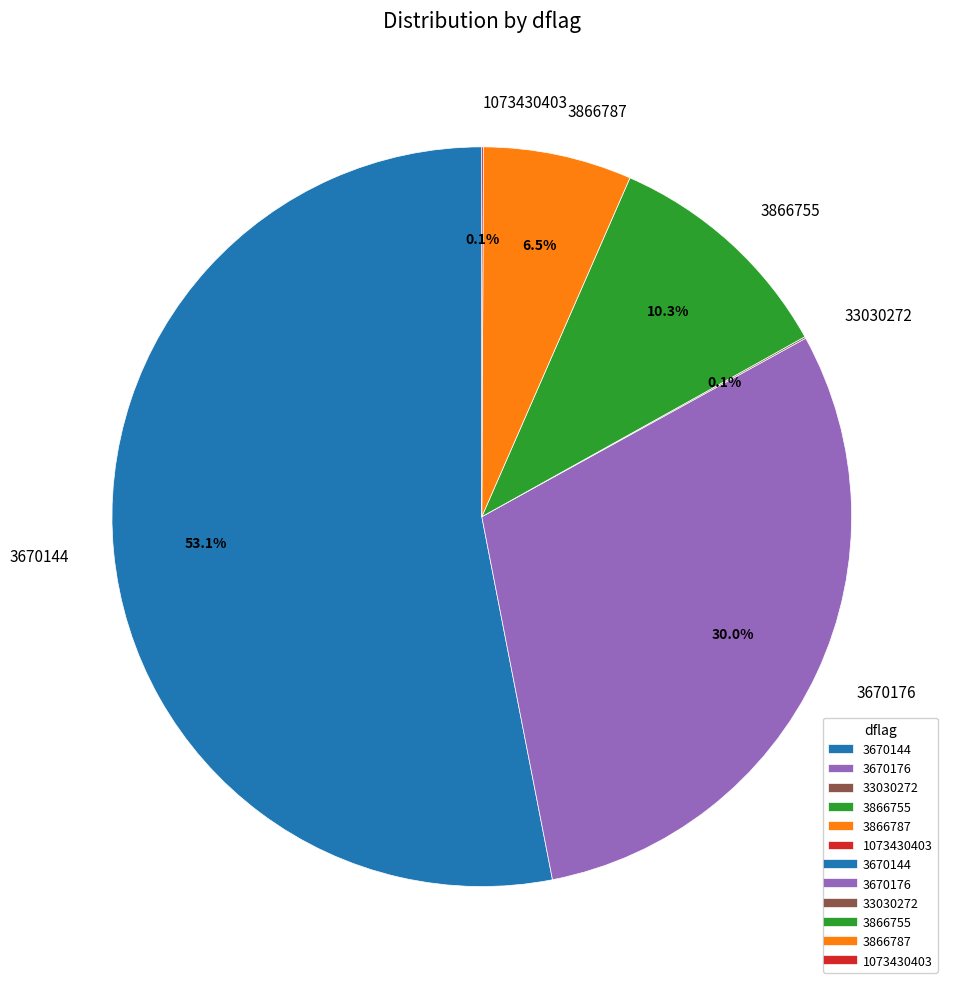

Which has a higher value, 3866787 or 3670176?

3670176